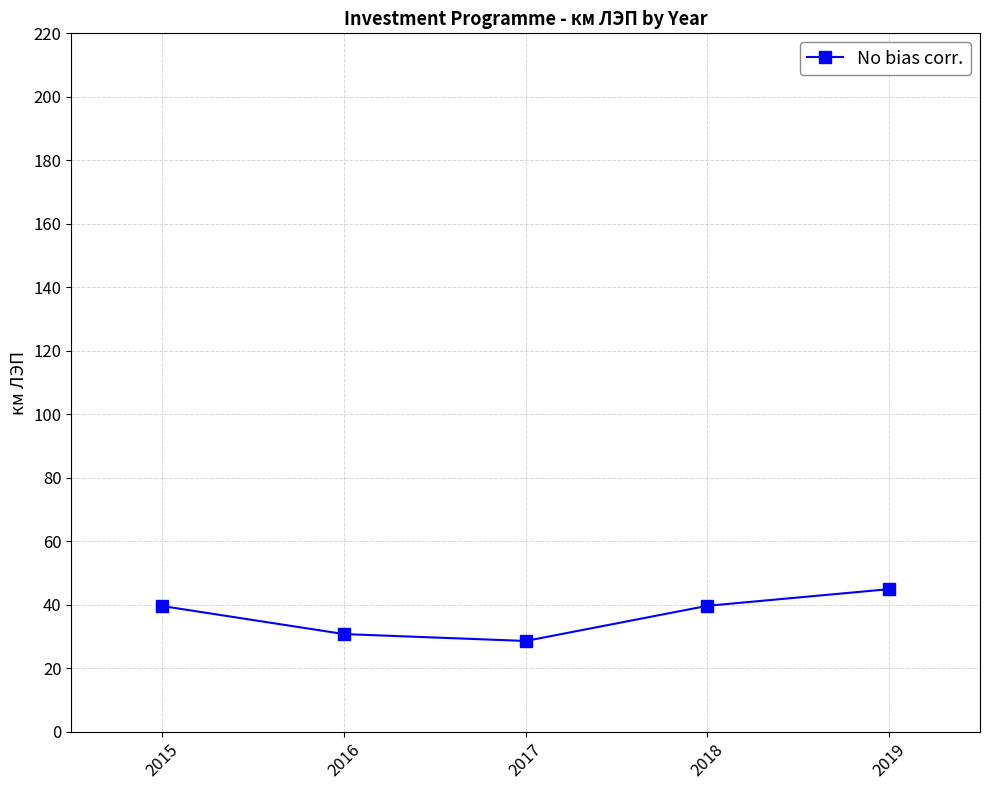

Which category has the lowest value across all series?

2017